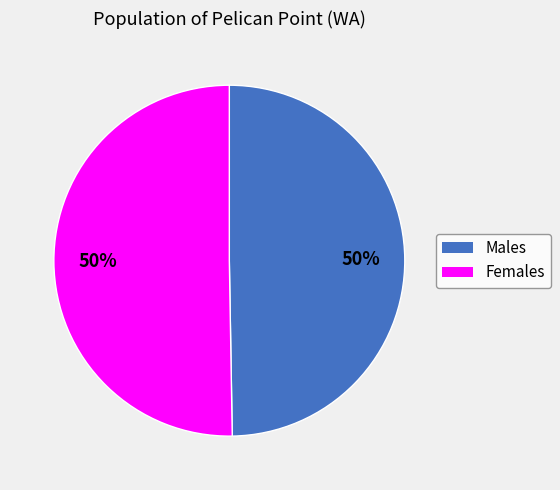

What is the ratio of the value at Females to the value at Males?

1.0